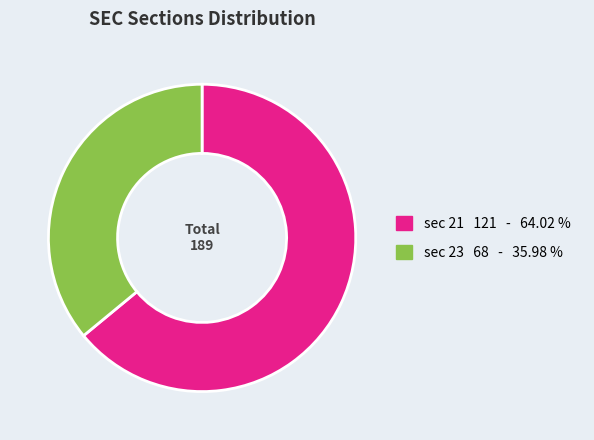

Approximately how many times larger is the value at sec 21 121 - 64.02 % compared to sec 23 68 - 35.98 %?

1.8